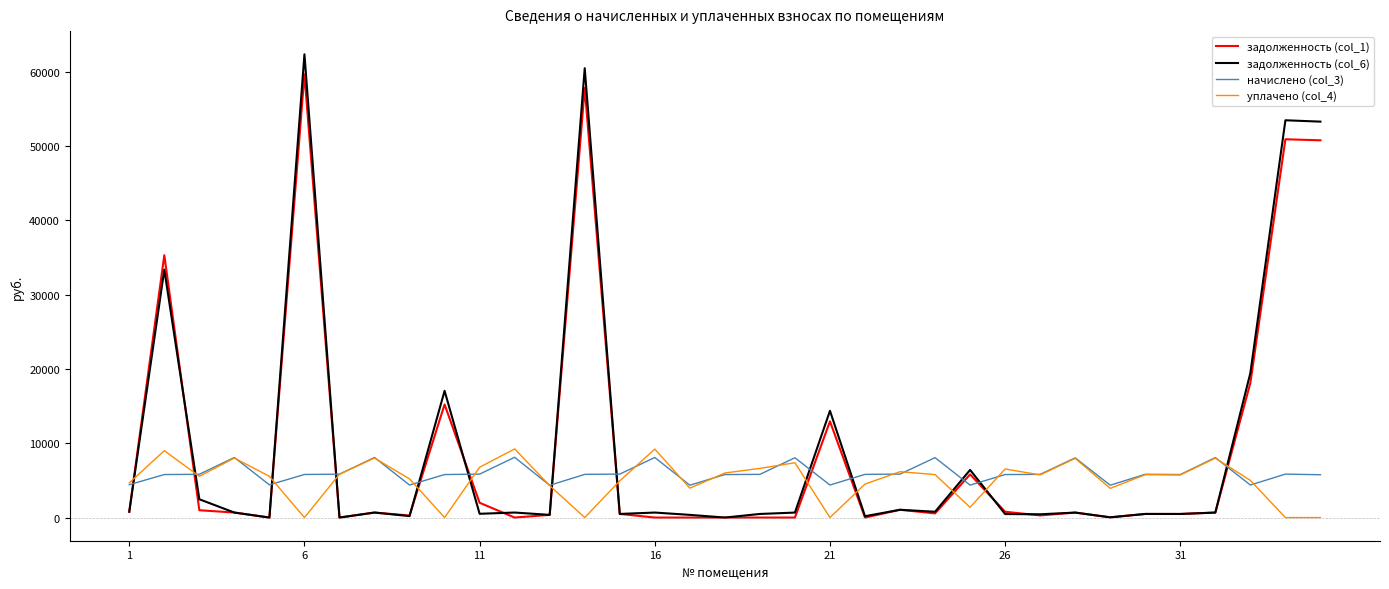

What is the maximum value shown in the chart?

62333.0